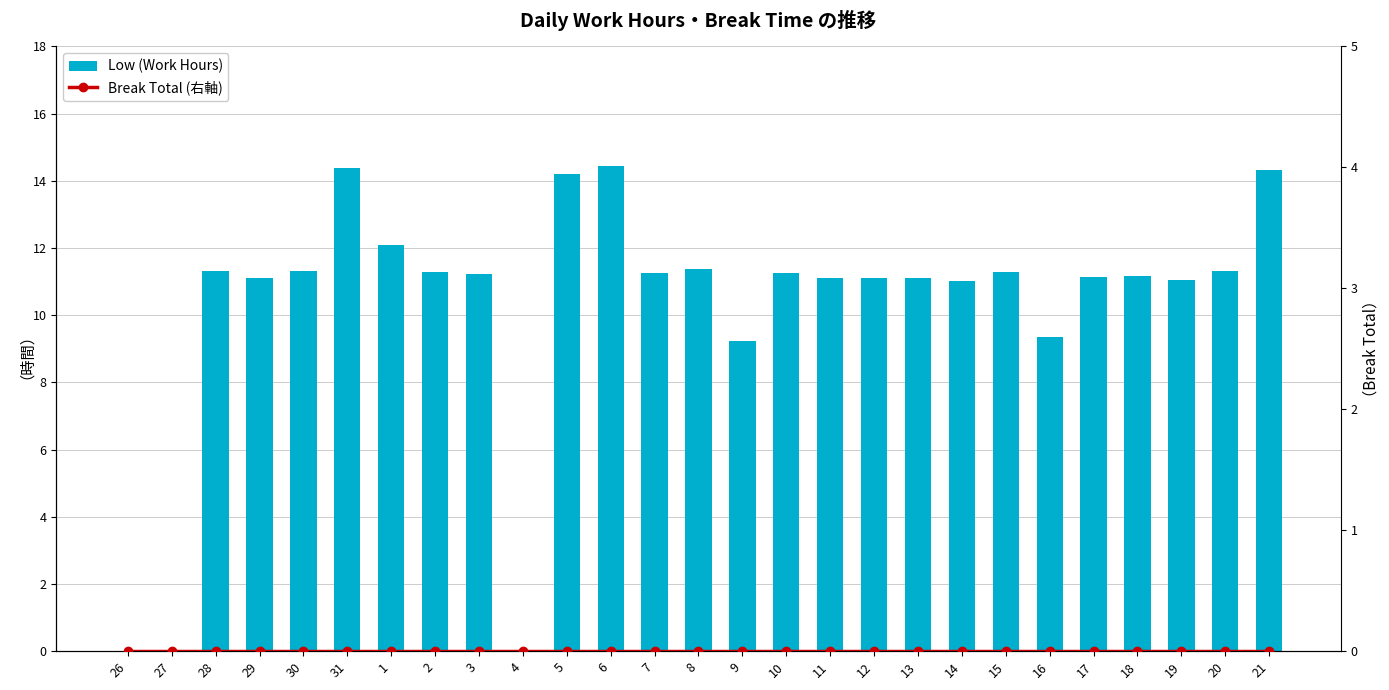

Which has a higher value, 6 or 28?

6